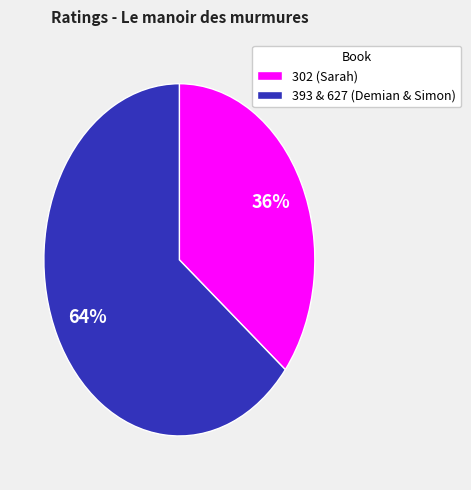

Which slice is the smallest?

302 (Sarah)